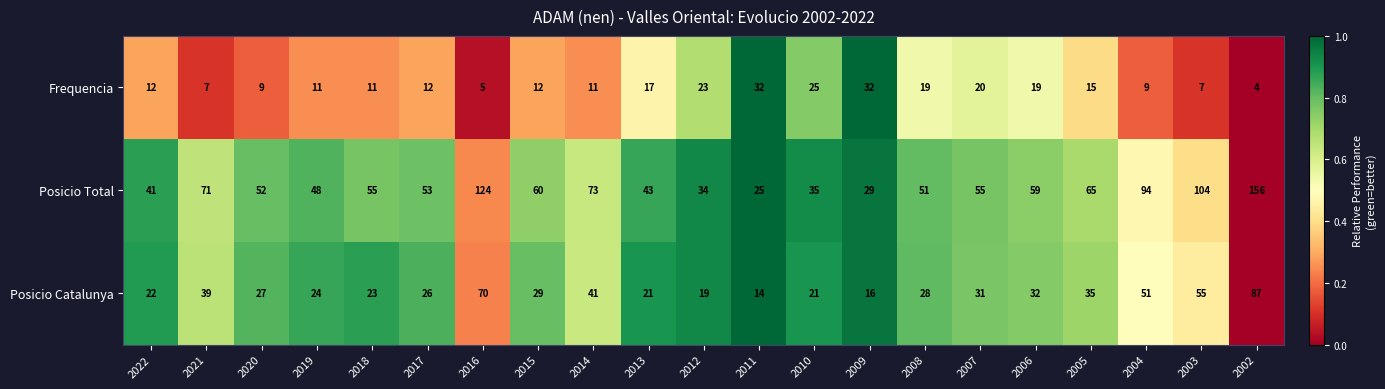

What is the sum of all Posicio Catalunya values?

711